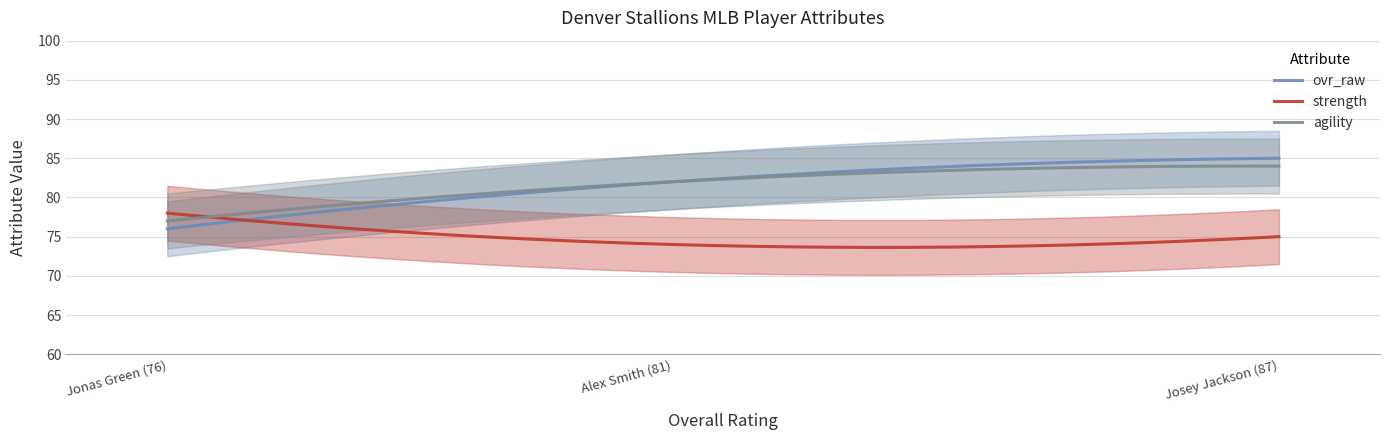

What is the lowest value of the ovr_raw series?

76.0